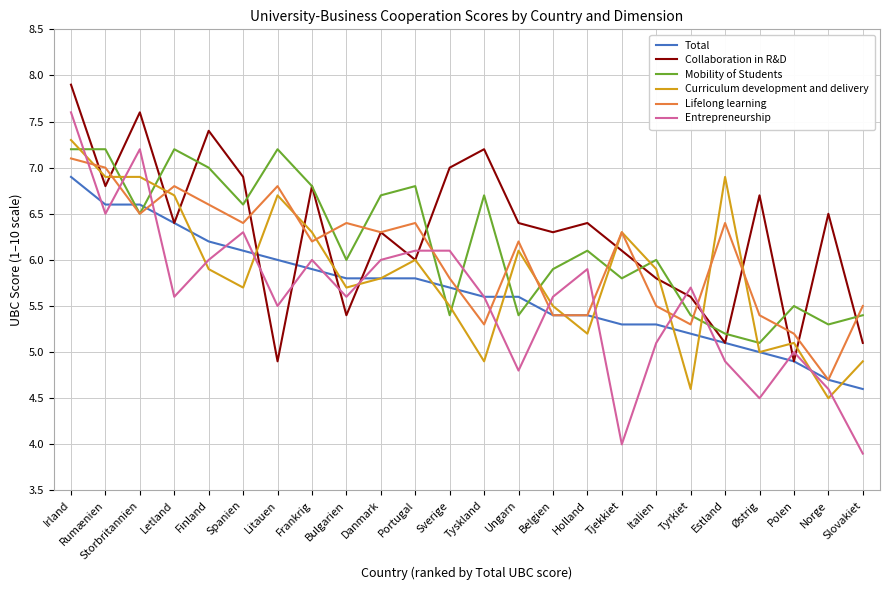

In Mobility of Students, how many points are lower than both neighbors (excluding endpoints)?

8